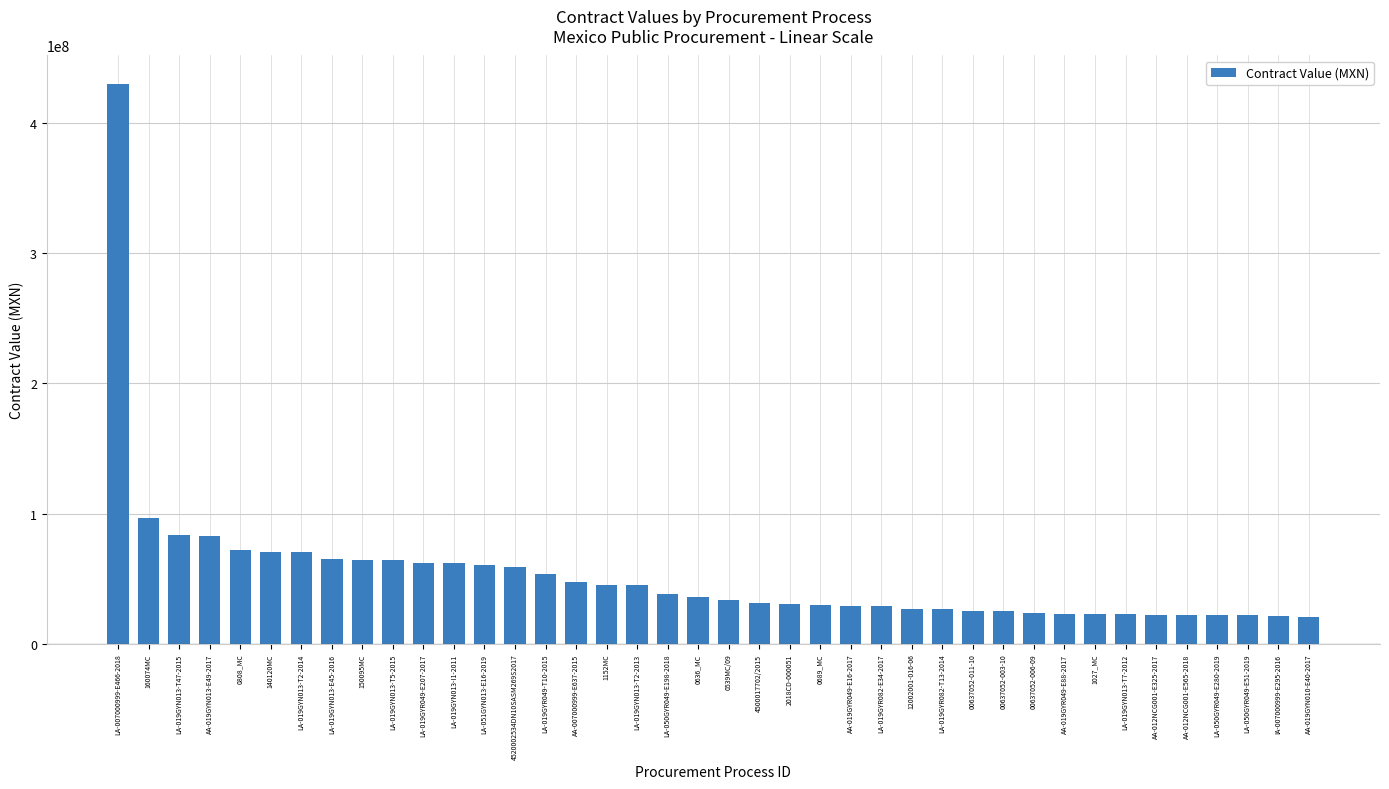

What is the average value?

52985977.9